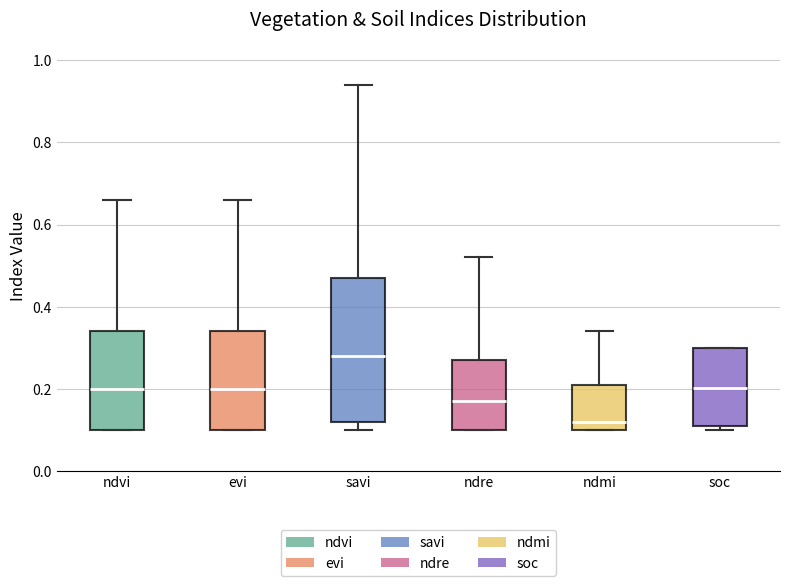

Which box is the tallest, from its lower edge to its upper edge?

savi